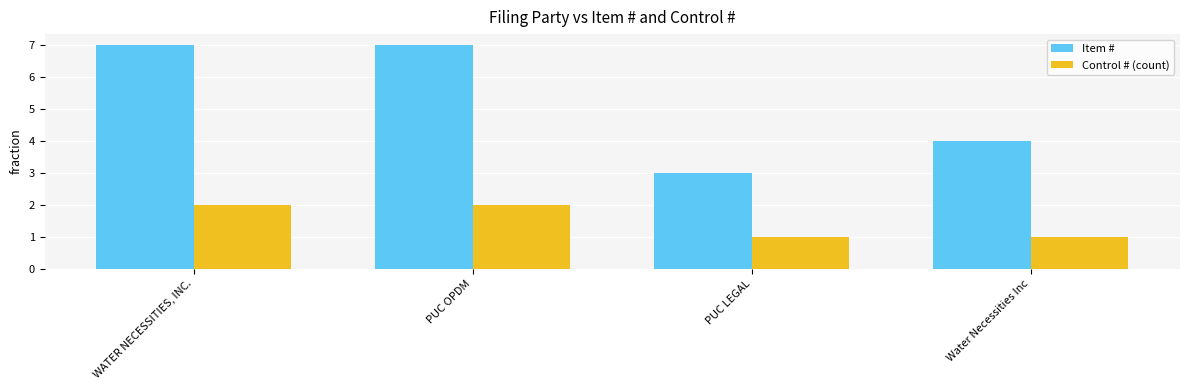

What is the sum of all Control # (count) values?

6